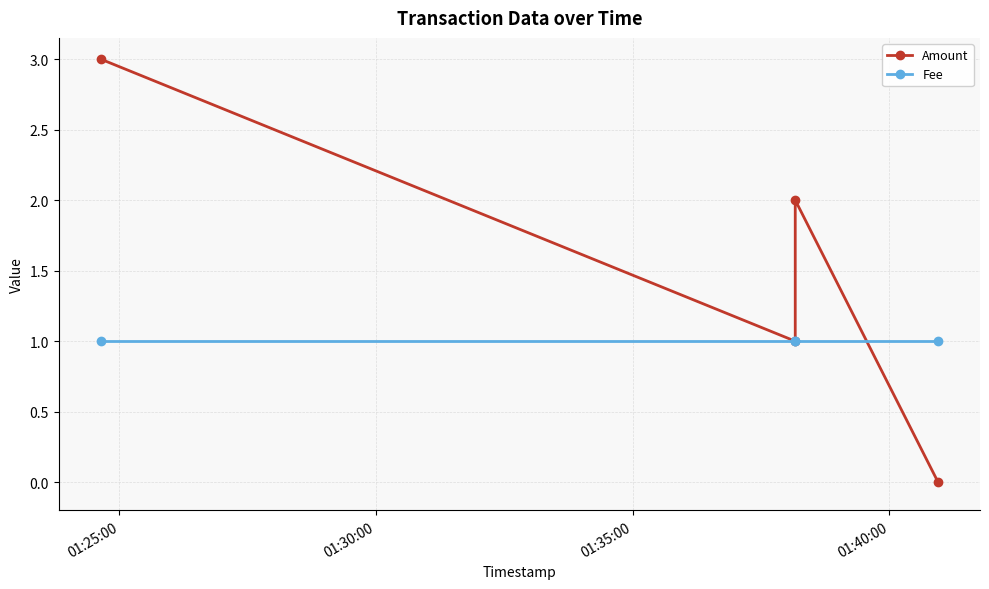

Which category has the highest value in the Amount series?

01:25:00